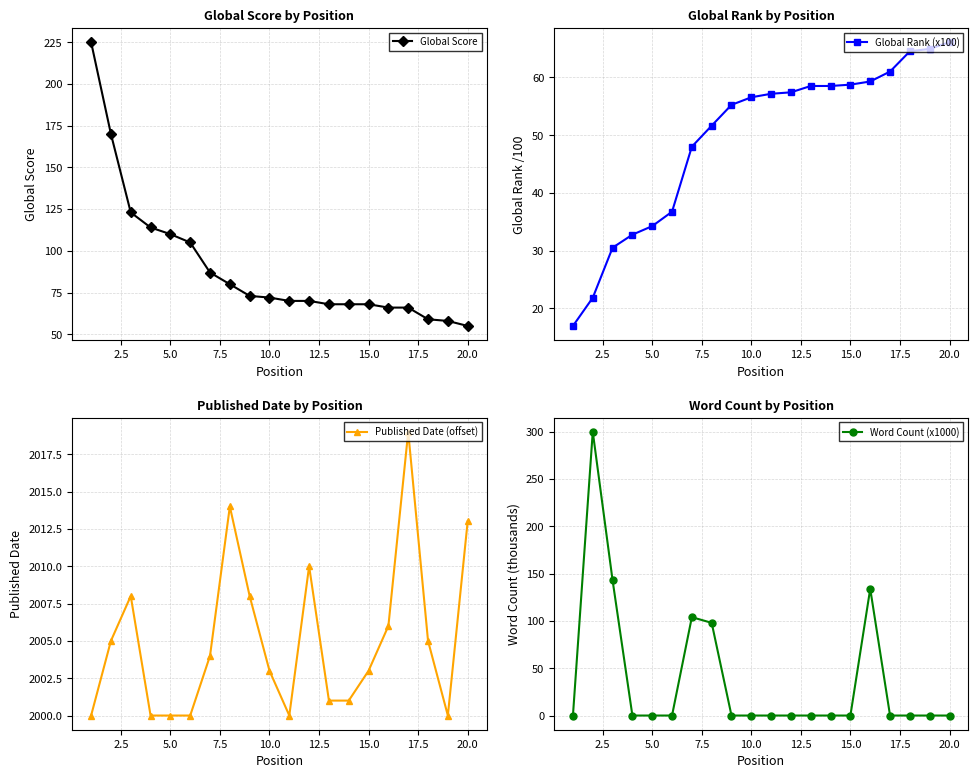

What is the difference between the highest and lowest values at 7.5?

2000.0